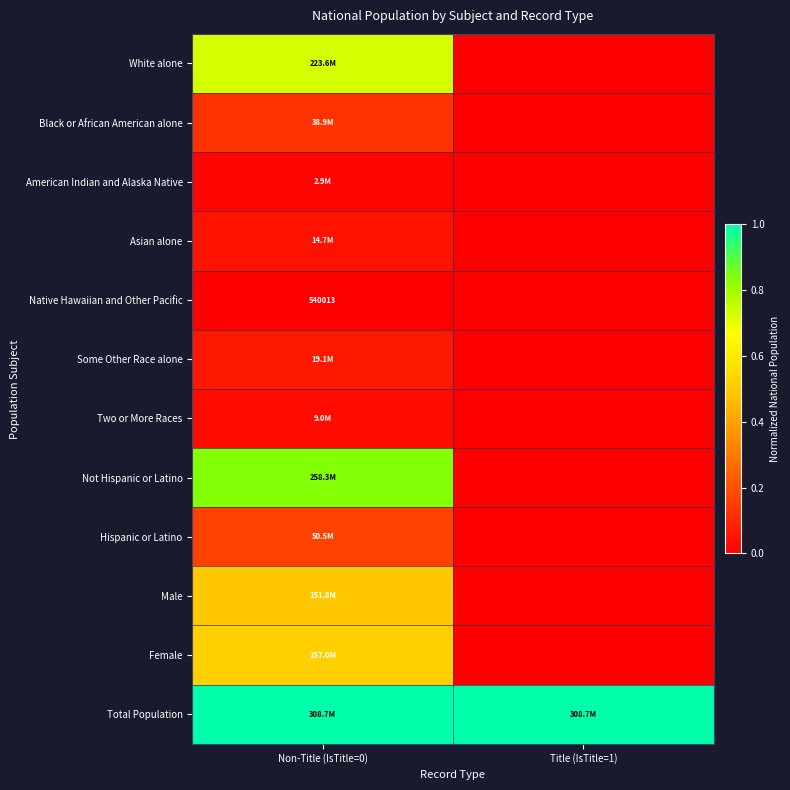

Rank the series by their maximum value, from highest to lowest.

Total Population, Not Hispanic or Latino, White alone, Female, Male, Hispanic or Latino, Black or African American alone, Some Other Race alone, Asian alone, Two or More Races, American Indian and Alaska Native, Native Hawaiian and Other Pacific